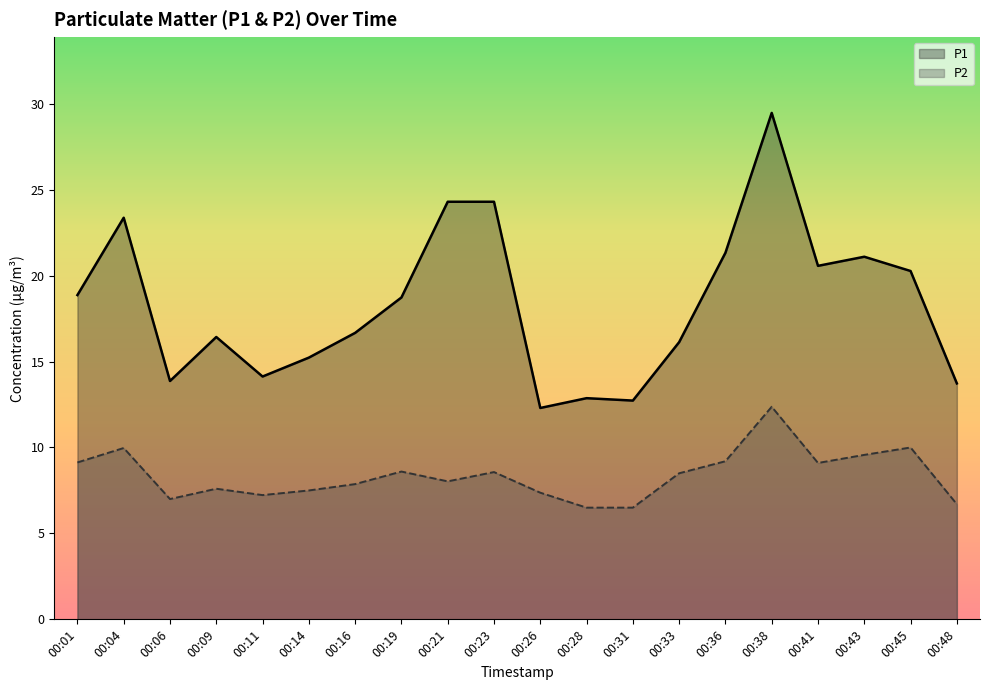

At which category does P1 reach its first local peak?

00:04